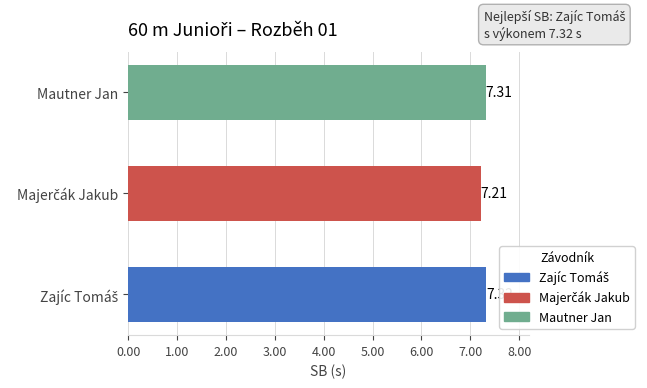

What is the sum of all values?

21.8